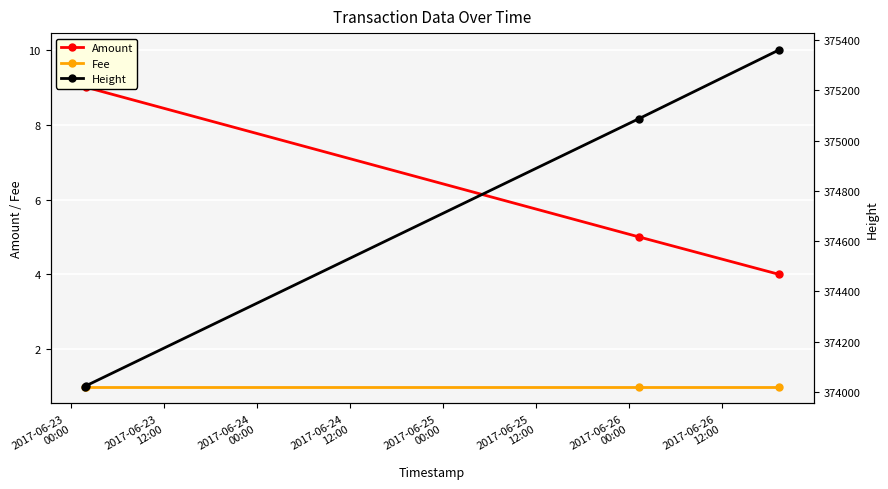

True or false: Amount and Fee intersect in this chart.

False